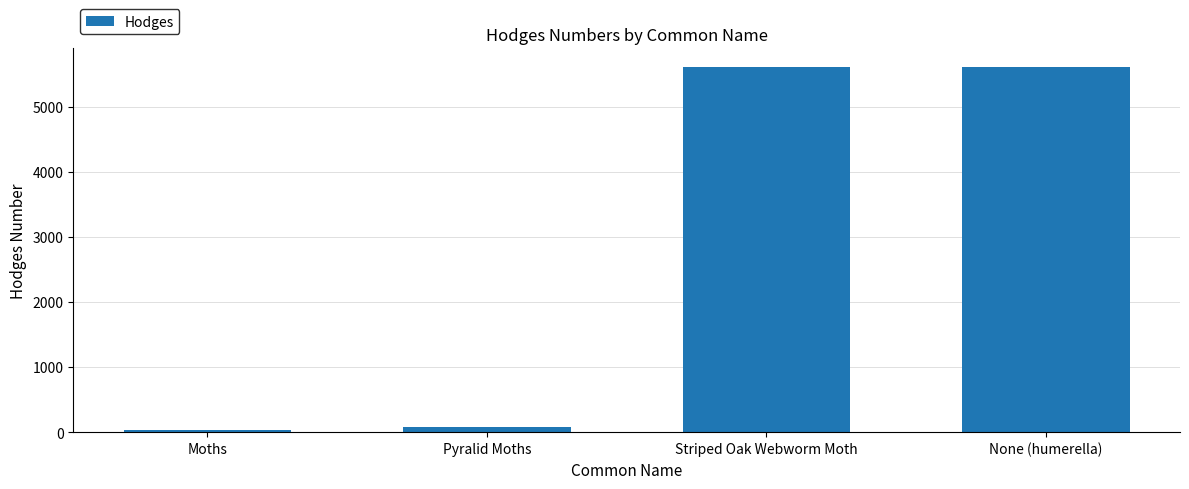

What is the greatest value displayed?

5617.0